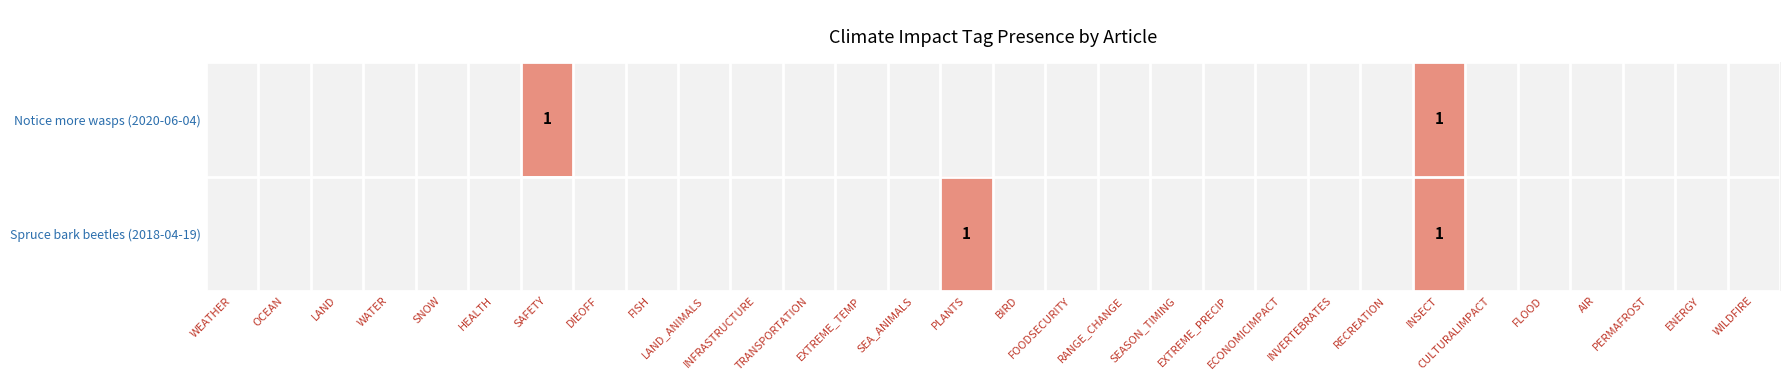

At which label is Spruce bark beetles (2018-04-19) closest to 0?

WEATHER